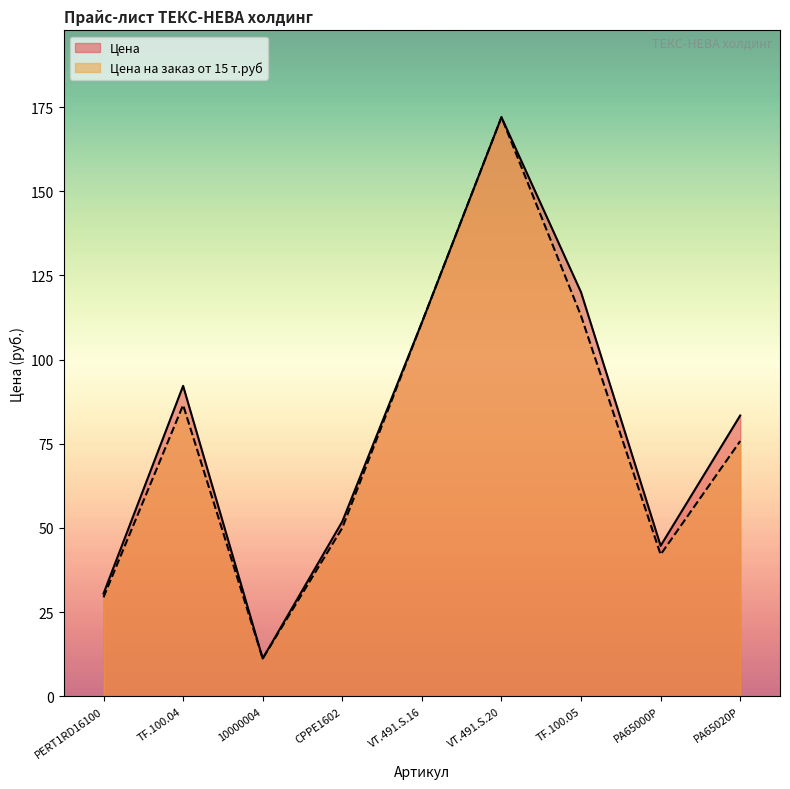

Which series has the largest total across all categories?

Цена